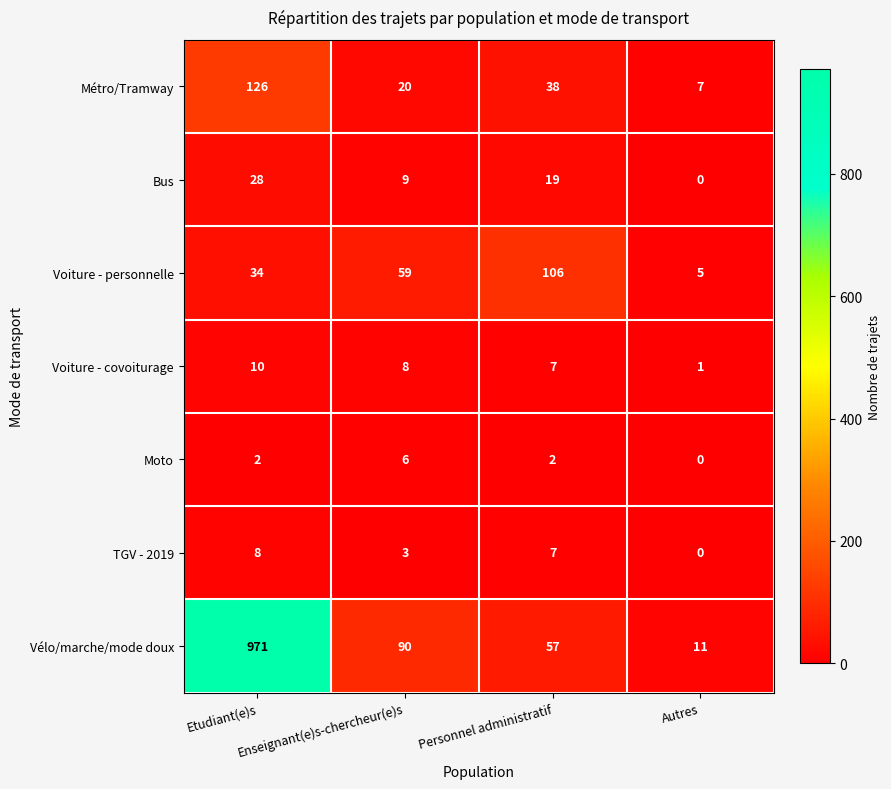

Rank the series by their maximum value, from highest to lowest.

Vélo/marche/mode doux, Métro/Tramway, Voiture - personnelle, Bus, Voiture - covoiturage, TGV - 2019, Moto